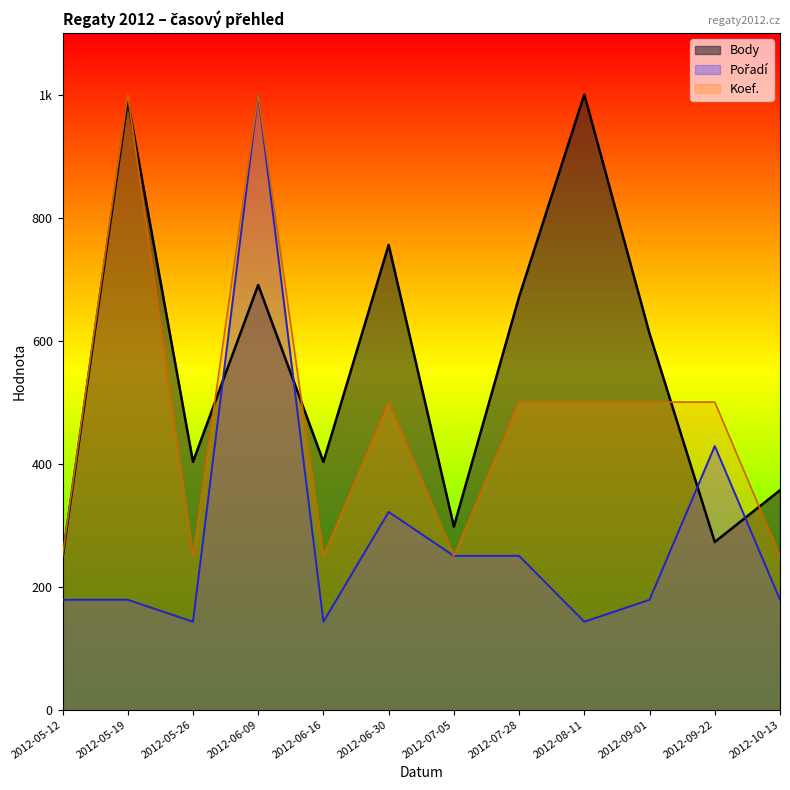

Reading right to left, extract all data points from this chart.

Body: 2012-10-13=356.7	2012-09-22=272.5	2012-09-01=611.2	2012-08-11=1000.0	2012-07-28=671.3	2012-07-05=297.6	2012-06-30=755.5	2012-06-16=402.8	2012-06-09=690.4	2012-05-26=402.8	2012-05-19=991.0	2012-05-12=247.5
Pořadí: 2012-10-13=178.6	2012-09-22=428.6	2012-09-01=178.6	2012-08-11=142.9	2012-07-28=250.0	2012-07-05=250.0	2012-06-30=321.4	2012-06-16=142.9	2012-06-09=1000.0	2012-05-26=142.9	2012-05-19=178.6	2012-05-12=178.6
Koef.: 2012-10-13=250.0	2012-09-22=500.0	2012-09-01=500.0	2012-08-11=500.0	2012-07-28=500.0	2012-07-05=250.0	2012-06-30=500.0	2012-06-16=250.0	2012-06-09=1000.0	2012-05-26=250.0	2012-05-19=1000.0	2012-05-12=250.0